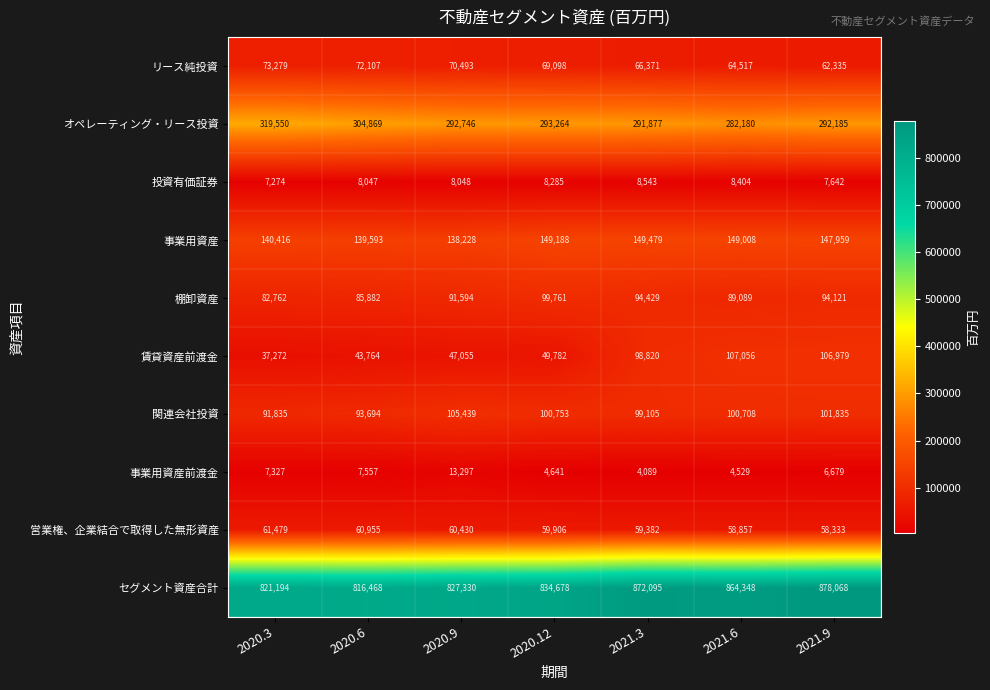

What is the average value of the 事業用資産 series?

144839